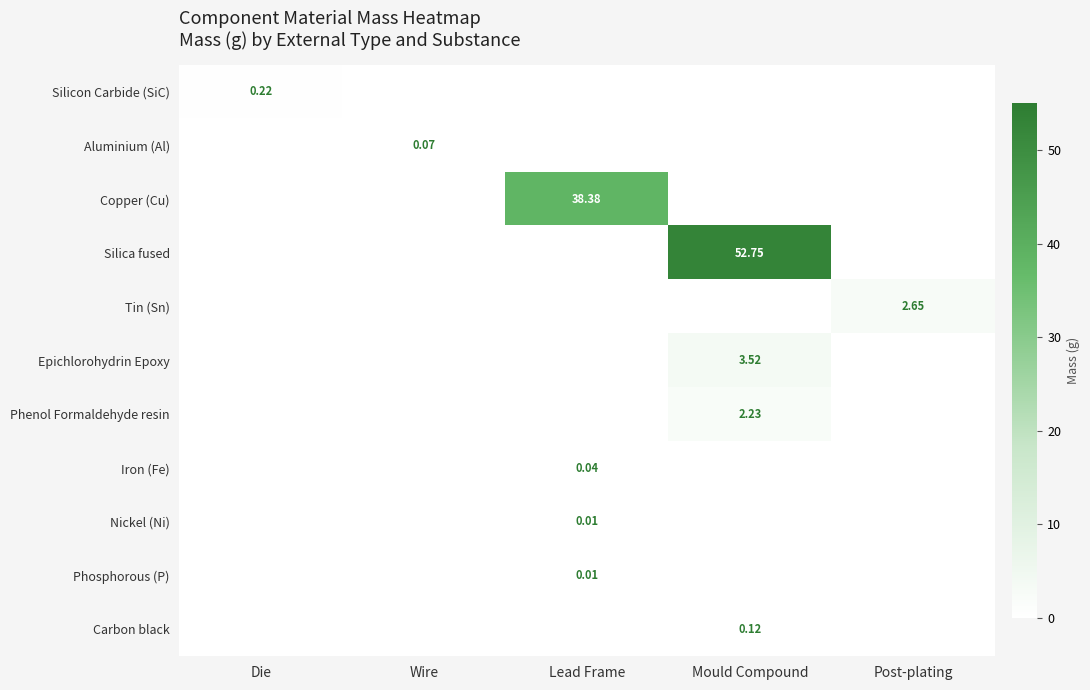

Which series changed the most between Lead Frame and Post-plating?

Copper (Cu)